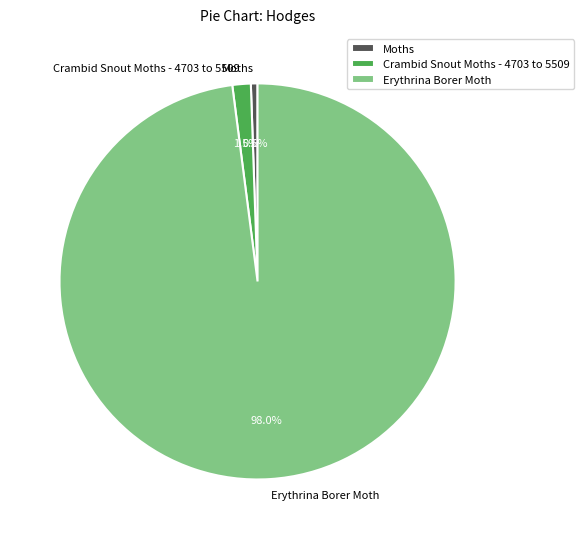

Rank the categories by value from highest to lowest.

Erythrina Borer Moth, Crambid Snout Moths - 4703 to 5509, Moths